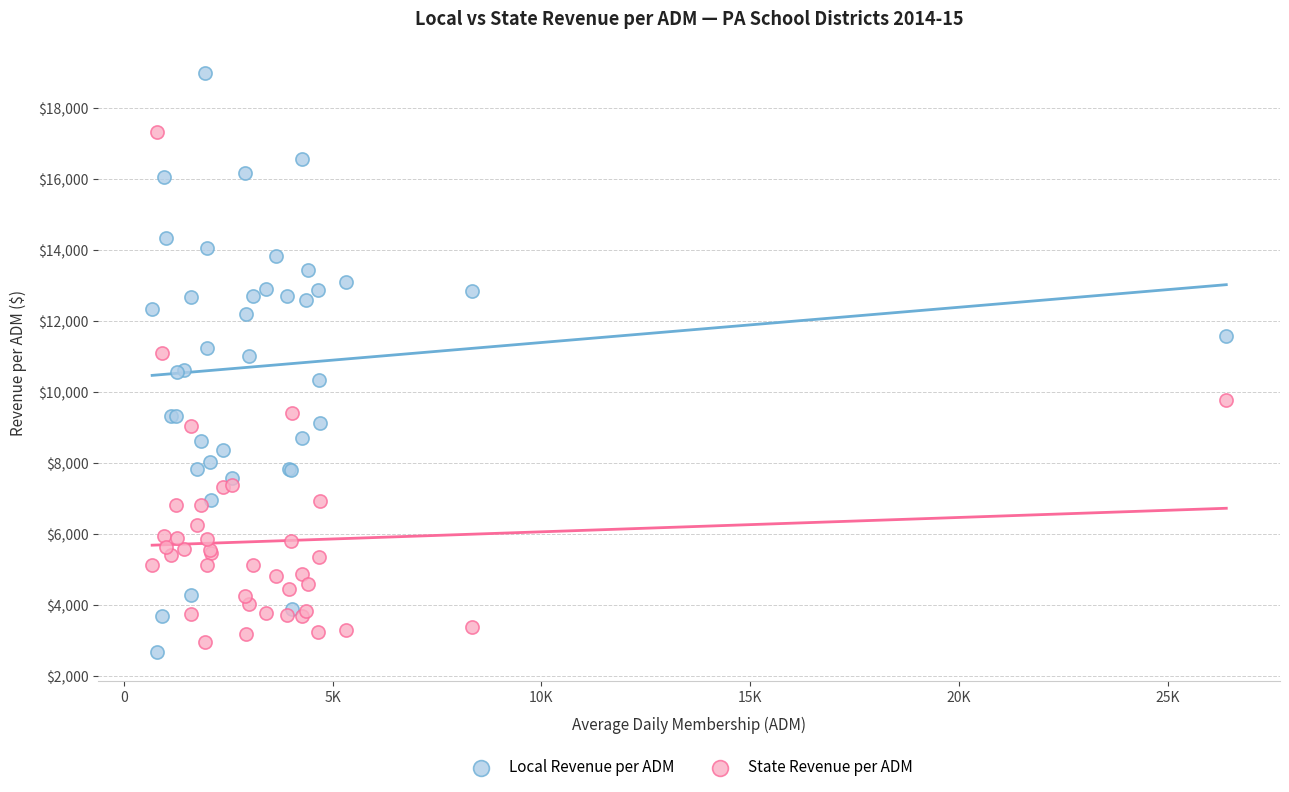

Which series has the largest Y range (max minus min)?

Local Revenue per ADM